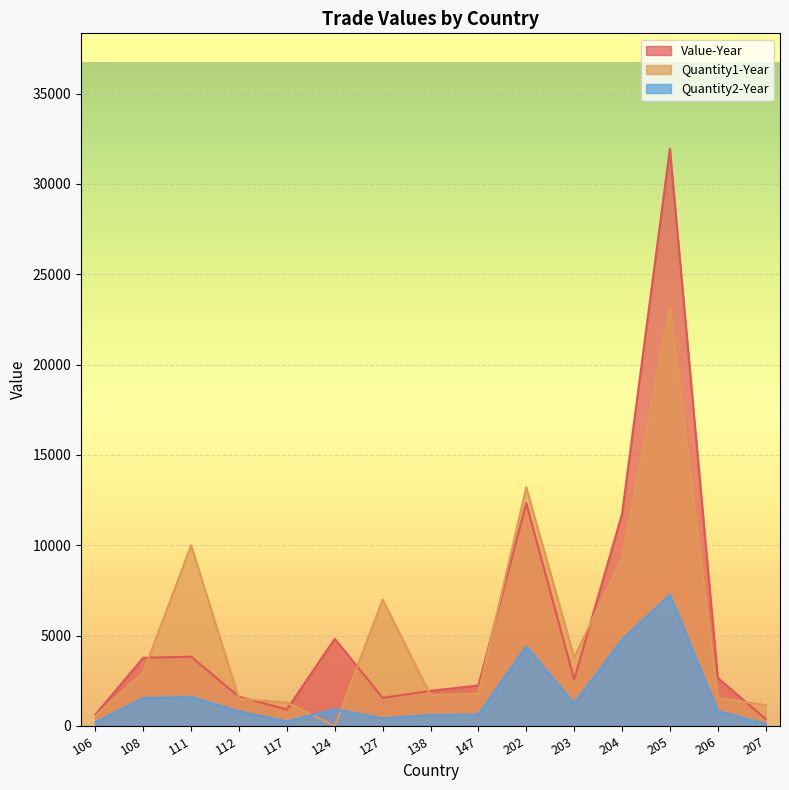

Is it true that Quantity1-Year equals 967 at 112?

False